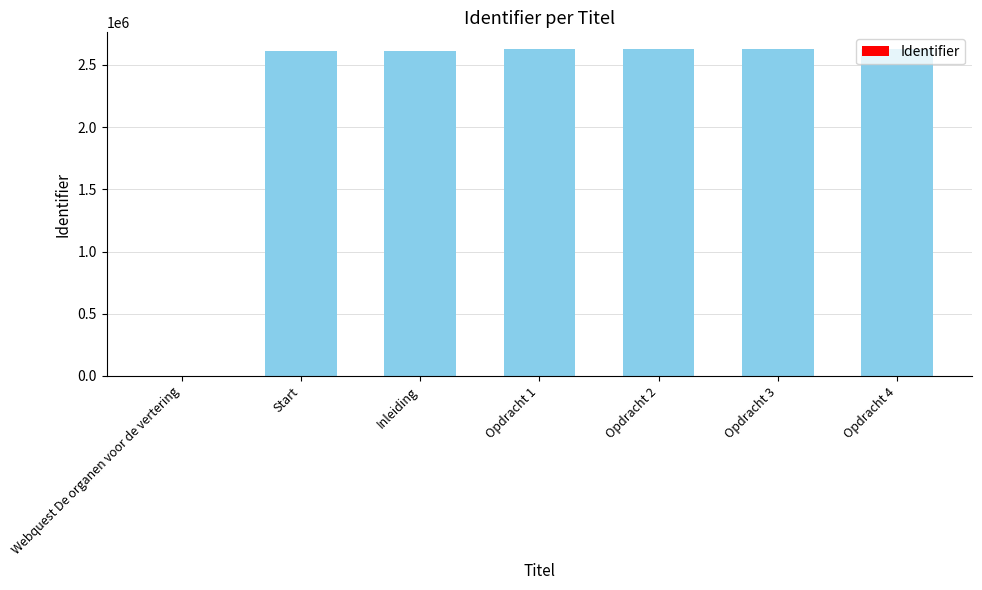

Does the chart contain stacked bars?

No